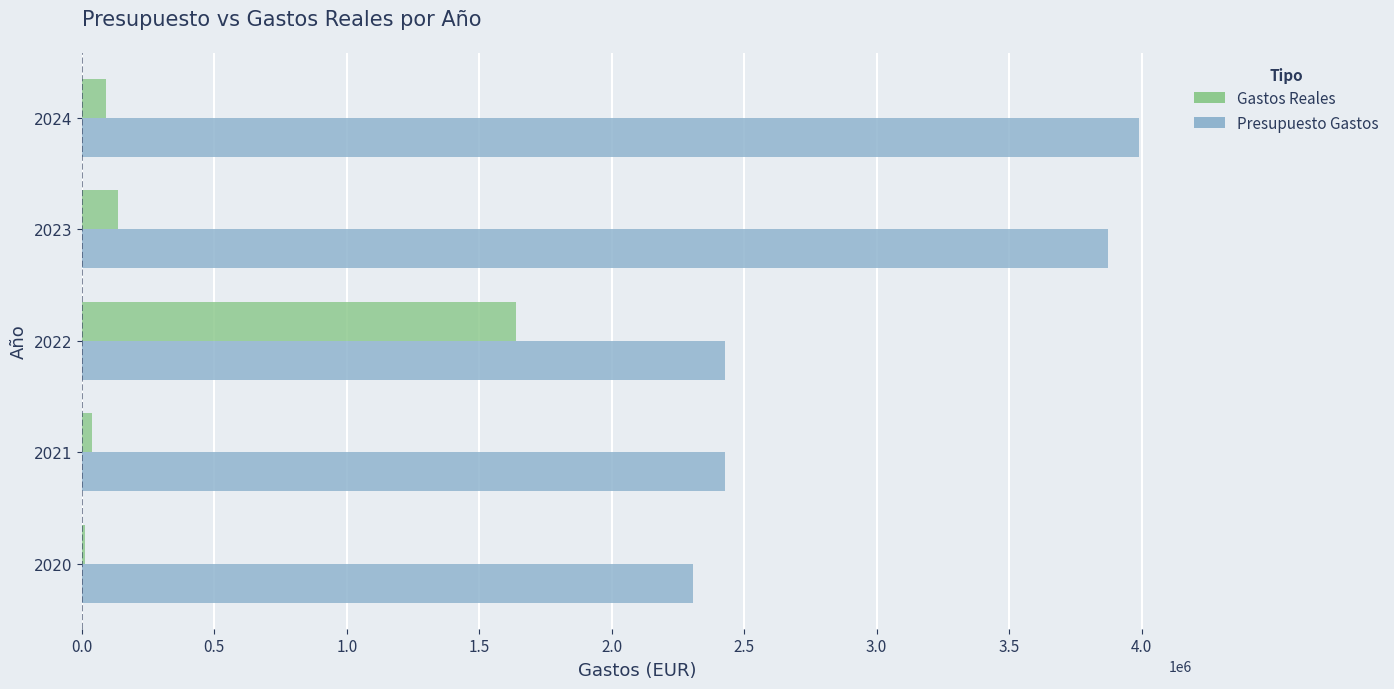

What is the highest value of the Gastos Reales series?

1636961.6